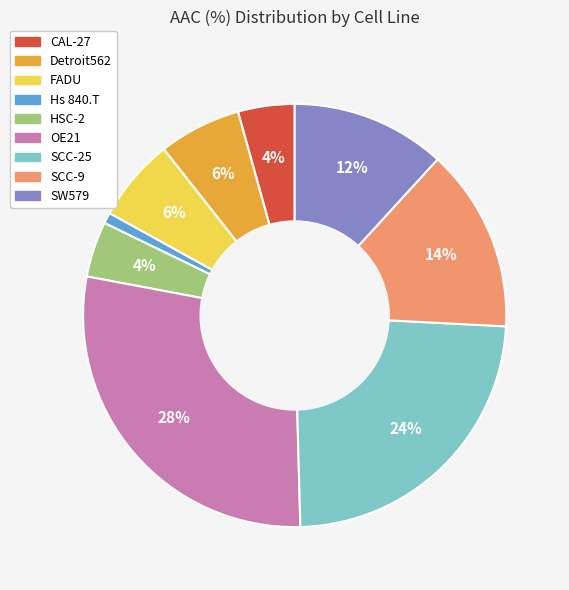

To the nearest percent, what is the combined percentage of SCC-25 and HSC-2?

28%